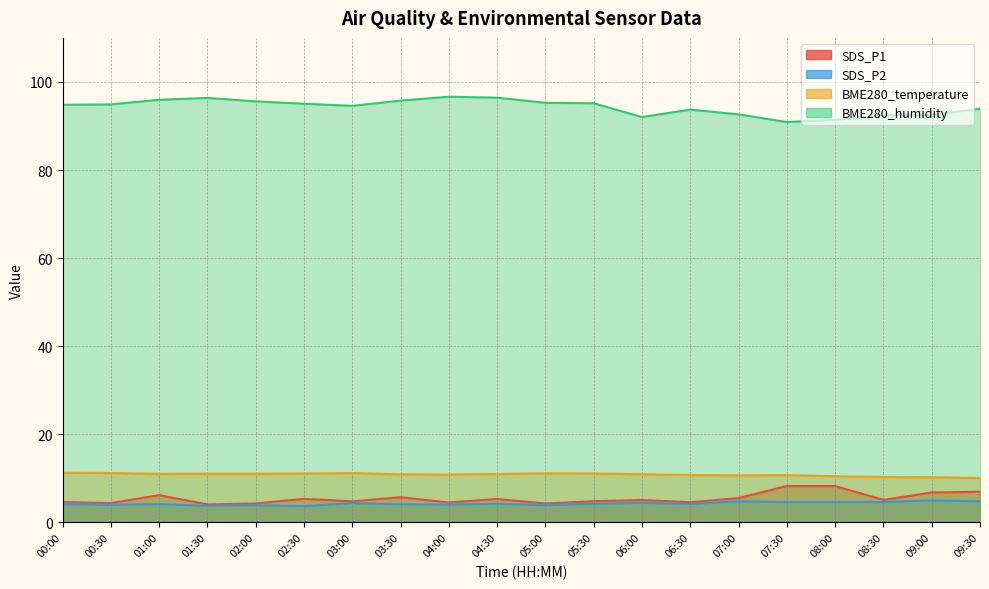

What is the maximum value for BME280_temperature?

11.3